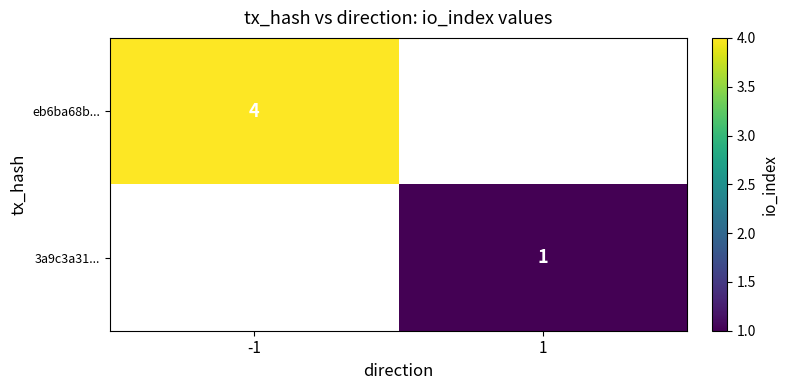

Is it true that 3a9c3a31... equals 1 at 1?

True